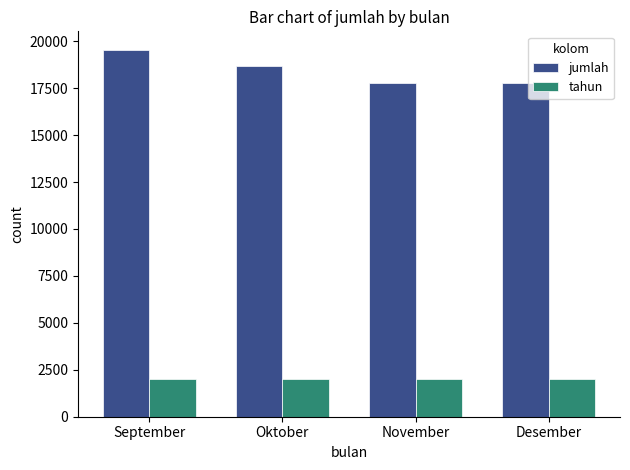

What is the spread (max minus min) of values at September?

17530